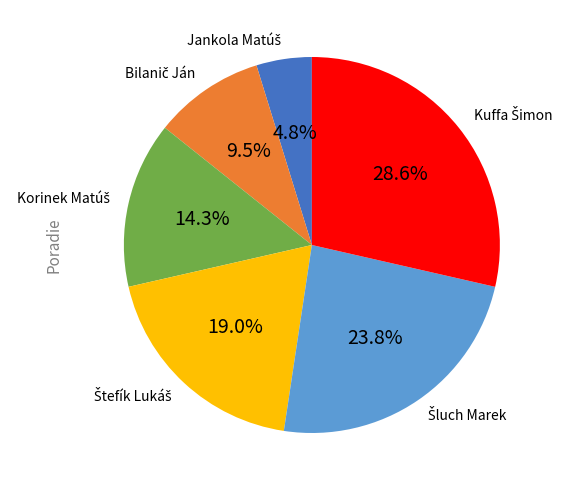

Is there a majority slice in this chart?

No